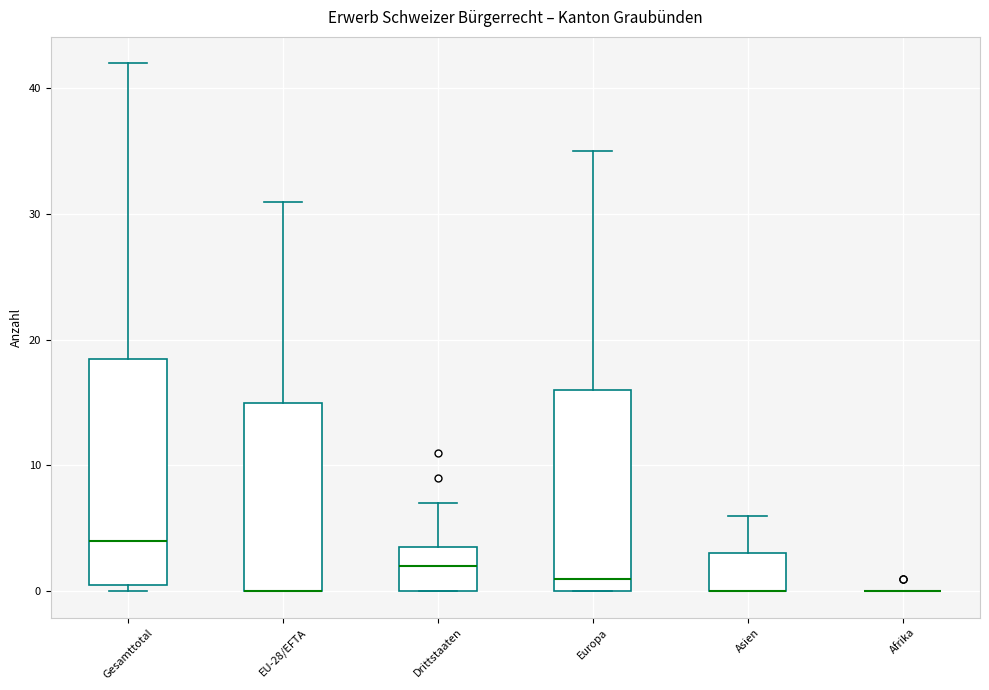

Reading left to right, transcribe this box plot: for each box, give where its median line is, the range the box spans, and where its two whiskers end, as read against the y-axis. The values are not printed on the chart, so give them approximately, as read against the axis.

Gesamttotal: median 4, box 1 to 19, whiskers 0 to 42
EU-28/EFTA: median 0 (drawn on the box's lower edge), box 0 to 15, whiskers 0 to 31
Drittstaaten: median 2, box 0 to 4, whiskers 0 to 7
Europa: median 1, box 0 to 16, whiskers 0 to 35
Asien: median 0 (drawn on the box's lower edge), box 0 to 3, whiskers 0 to 6
Afrika: box collapsed to a line at 0, whiskers 0 to 0